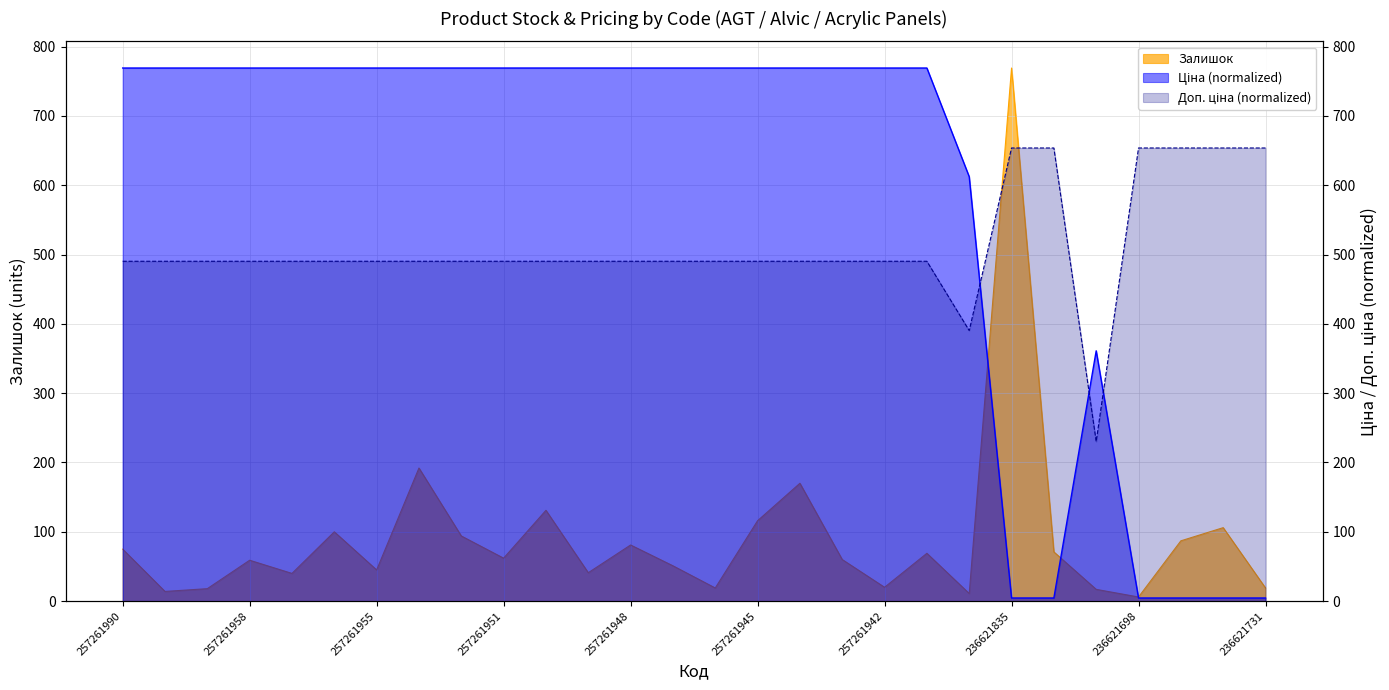

Reading left to right, transcribe all the data shown in this chart.

Залишок: 257261990=75.0	257261989=14.0	257261959=18.0	257261958=59.0	257261957=40.0	257261956=100.0	257261955=45.0	257261953=192.0	257261952=94.0	257261951=62.0	257261950=131.0	257261949=41.0	257261948=81.0	257261947=51.0	257261946=19.0	257261945=116.0	257261944=170.0	257261943=60.0	257261942=20.0	257261941=69.0	208461456=11.0	236621835=769.0	236621834=71.0	236611835=17.0	236621698=6.0	236621734=87.0	236621732=106.0	236621731=19.0
Ціна: 257261990=769.0	257261989=769.0	257261959=769.0	257261958=769.0	257261957=769.0	257261956=769.0	257261955=769.0	257261953=769.0	257261952=769.0	257261951=769.0	257261950=769.0	257261949=769.0	257261948=769.0	257261947=769.0	257261946=769.0	257261945=769.0	257261944=769.0	257261943=769.0	257261942=769.0	257261941=769.0	208461456=612.2	236621835=4.6	236621834=4.6	236611835=361.1	236621698=4.6	236621734=4.6	236621732=4.6	236621731=4.6
Доп. ціна: 257261990=490.2	257261989=490.2	257261959=490.2	257261958=490.2	257261957=490.2	257261956=490.2	257261955=490.2	257261953=490.2	257261952=490.2	257261951=490.2	257261950=490.2	257261949=490.2	257261948=490.2	257261947=490.2	257261946=490.2	257261945=490.2	257261944=490.2	257261943=490.2	257261942=490.2	257261941=490.2	208461456=390.3	236621835=653.6	236621834=653.6	236611835=230.2	236621698=653.6	236621734=653.6	236621732=653.6	236621731=653.6